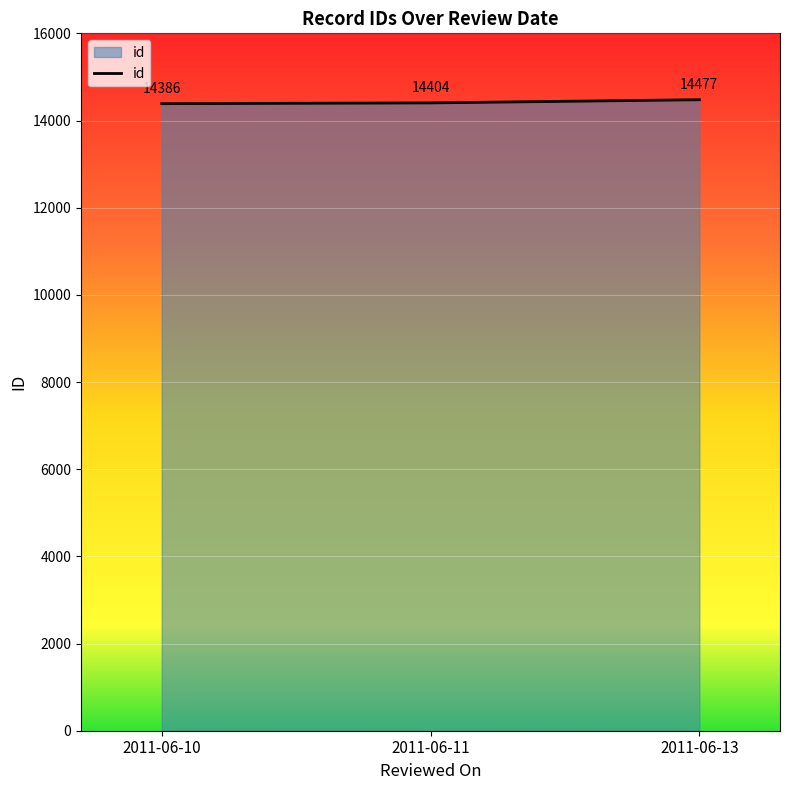

Does the chart display data point markers on the line(s)?

No